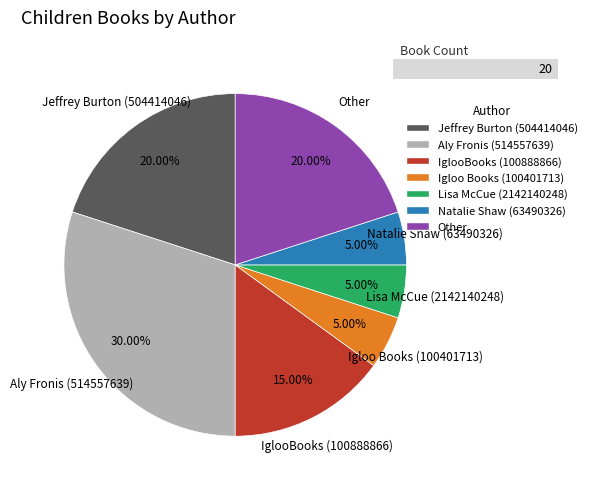

Which has a higher value, Jeffrey Burton (504414046) or Igloo Books (100401713)?

Jeffrey Burton (504414046)